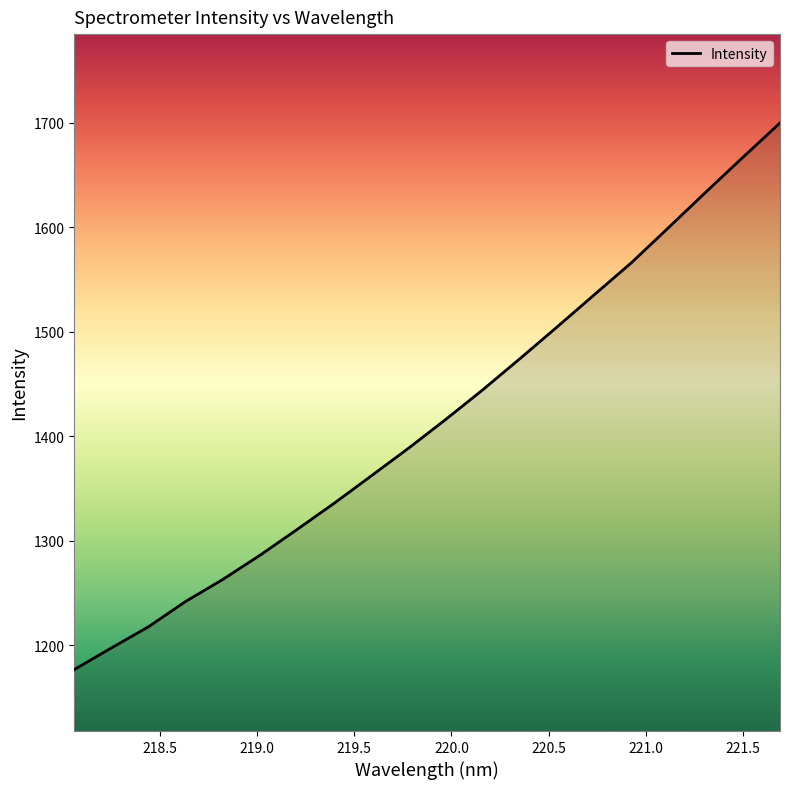

What is the smallest value displayed?

1176.7